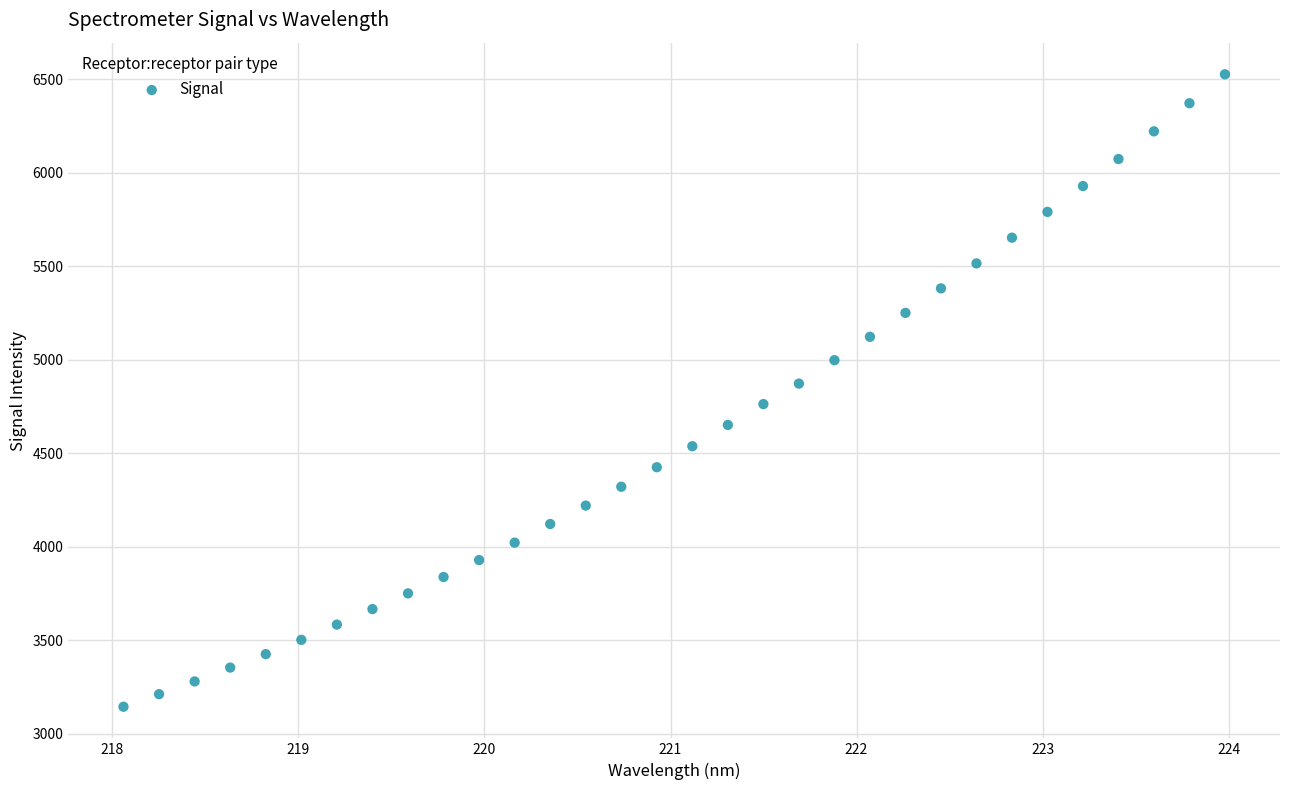

What is the range of X values (max minus min)?

5.9